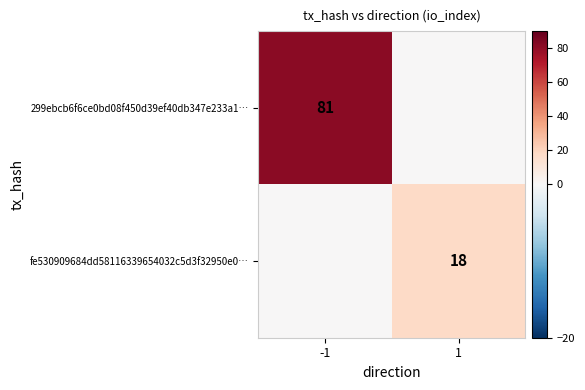

The fe530909684dd58116339654032c5d3f32950e0… series shows 32 at 1. True or false?

False